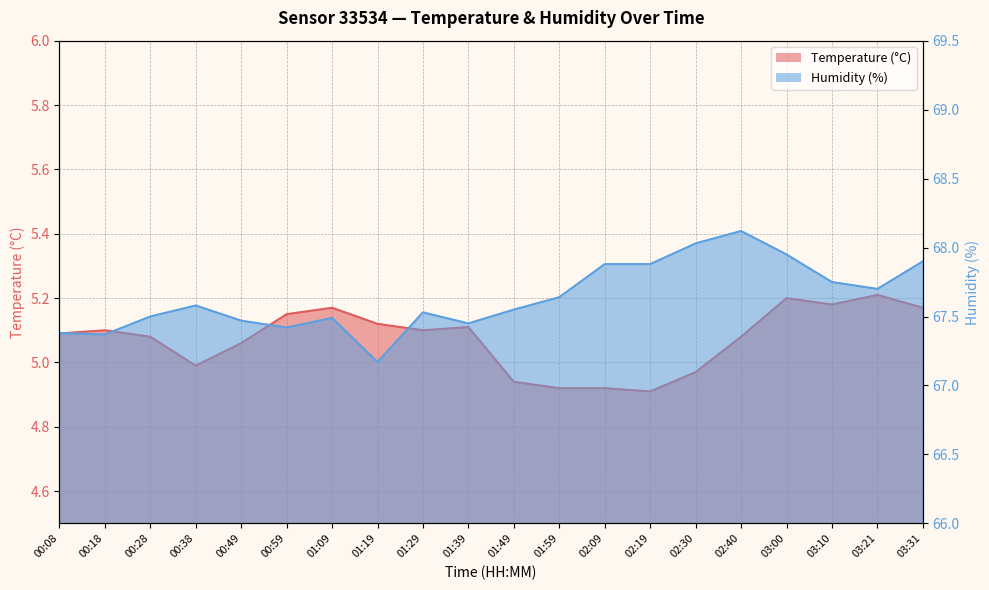

True or false: Temperature (°C) and Humidity (%) intersect in this chart.

False